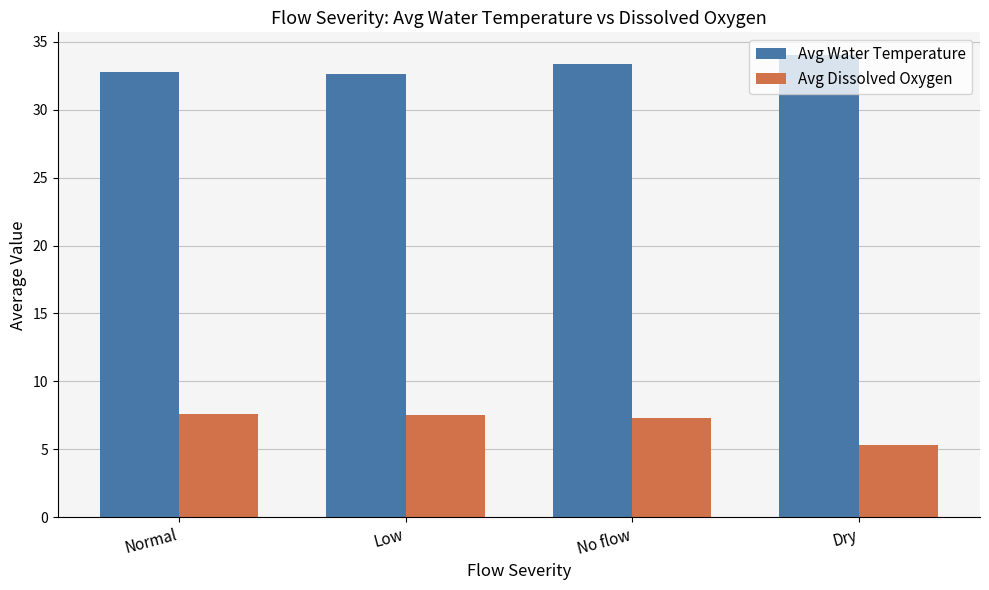

How many series are shown in this chart?

2